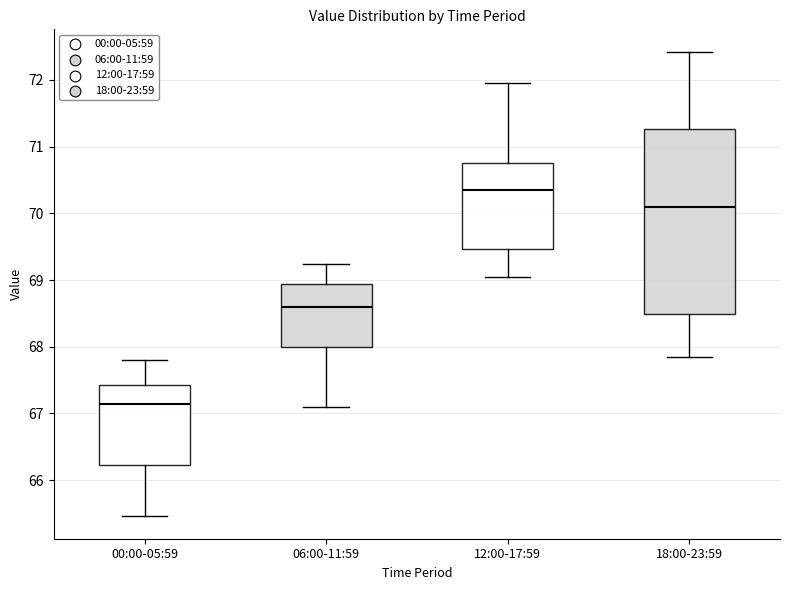

Reading left to right, read every box against the y-axis: the position of its median line, the range the box covers, and the ends of its whiskers. The values are not printed on the chart, so give them approximately, as read against the axis.

00:00-05:59: median 67.1, box 66.2 to 67.4, whiskers 65.5 to 67.8
06:00-11:59: median 68.6, box 68.0 to 68.9, whiskers 67.1 to 69.2
12:00-17:59: median 70.4, box 69.5 to 70.7, whiskers 69.0 to 72.0
18:00-23:59: median 70.1, box 68.5 to 71.3, whiskers 67.8 to 72.4